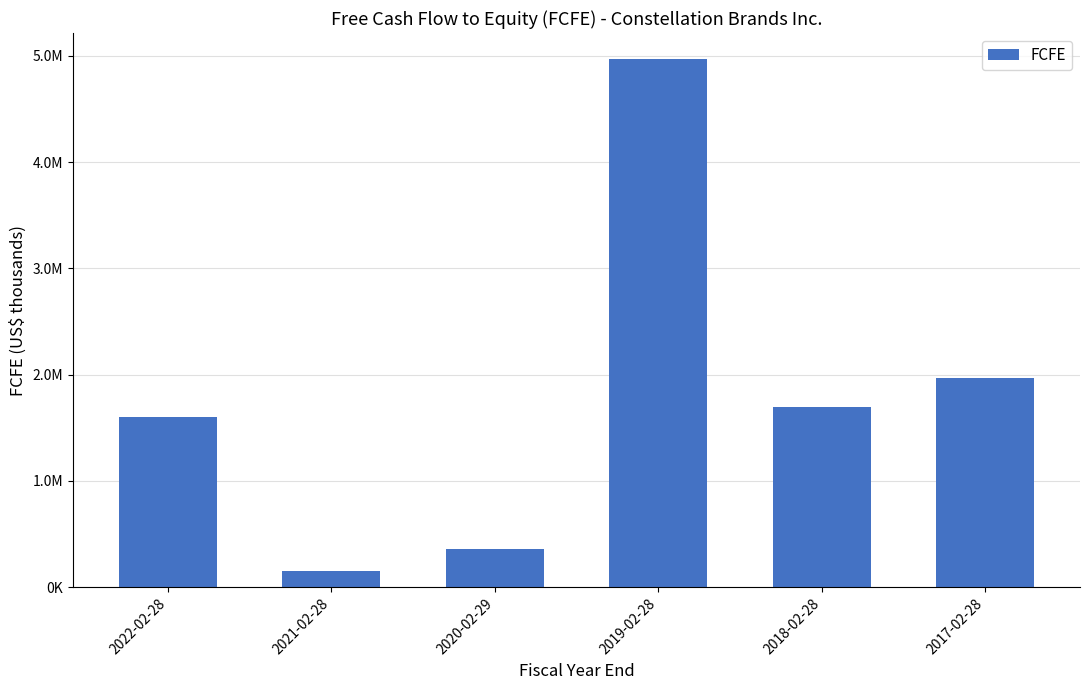

Does the chart contain any negative values?

No